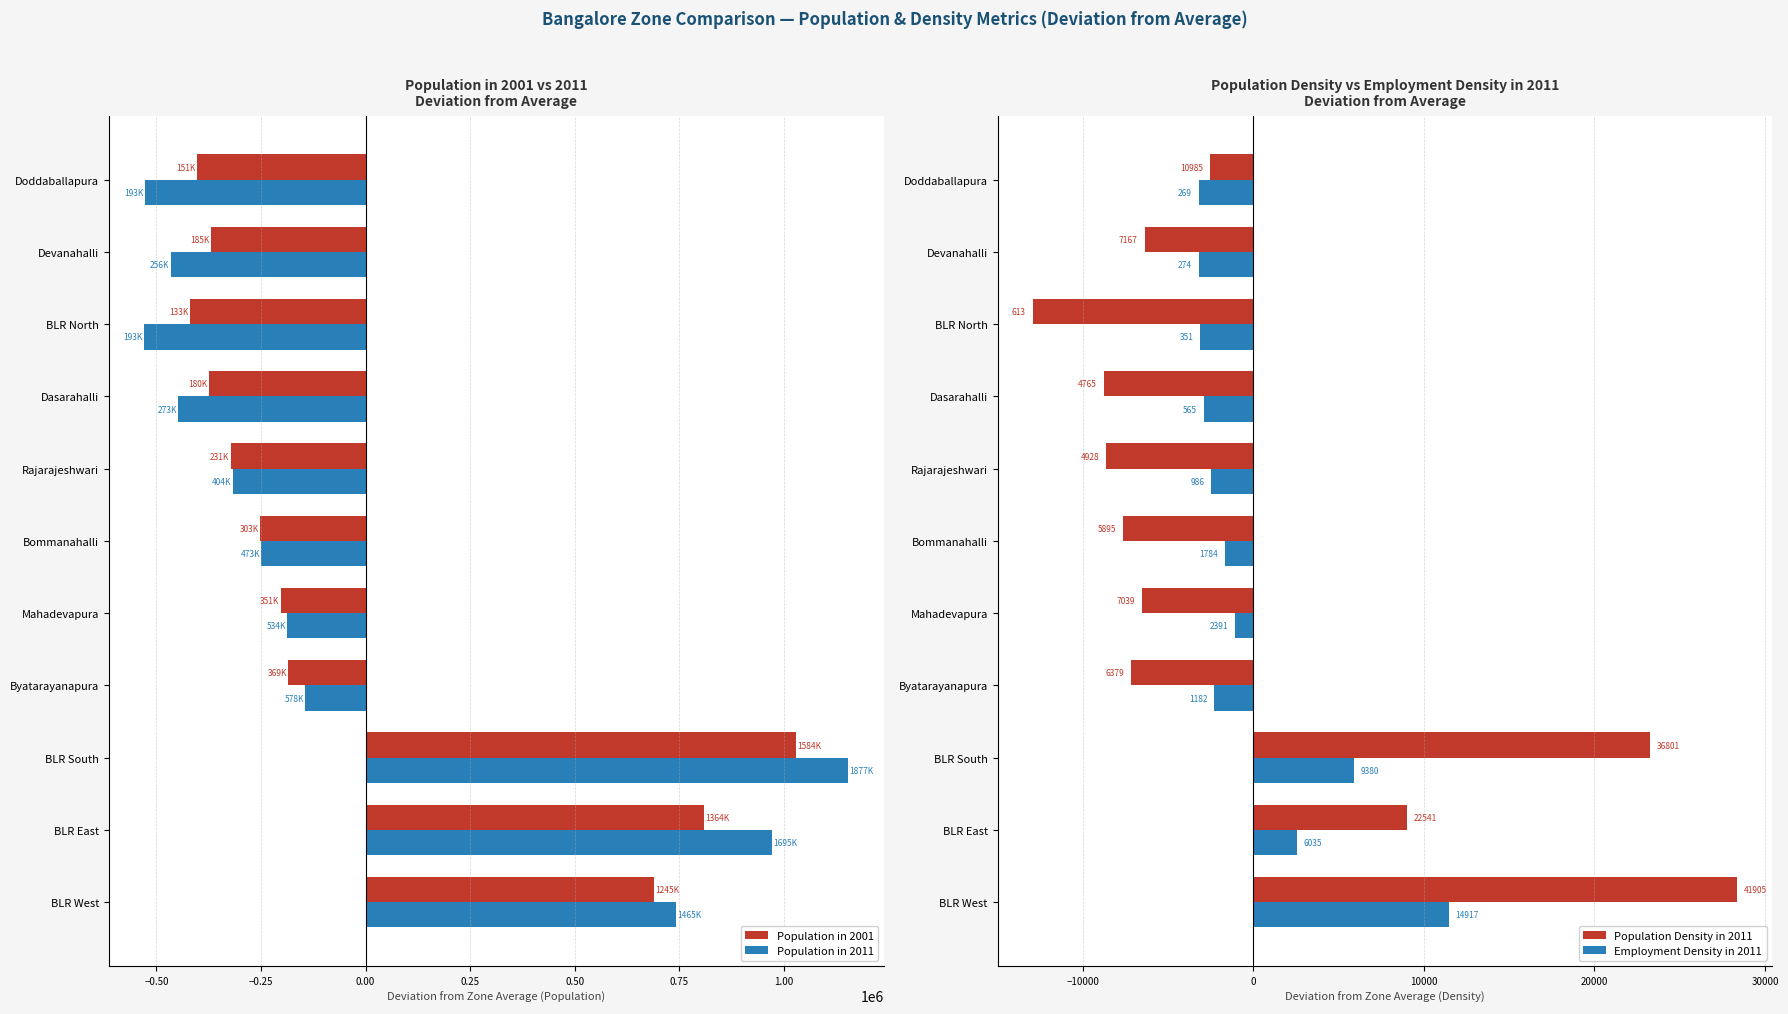

Which category has the highest value in the Population in 2001 series?

BLR South